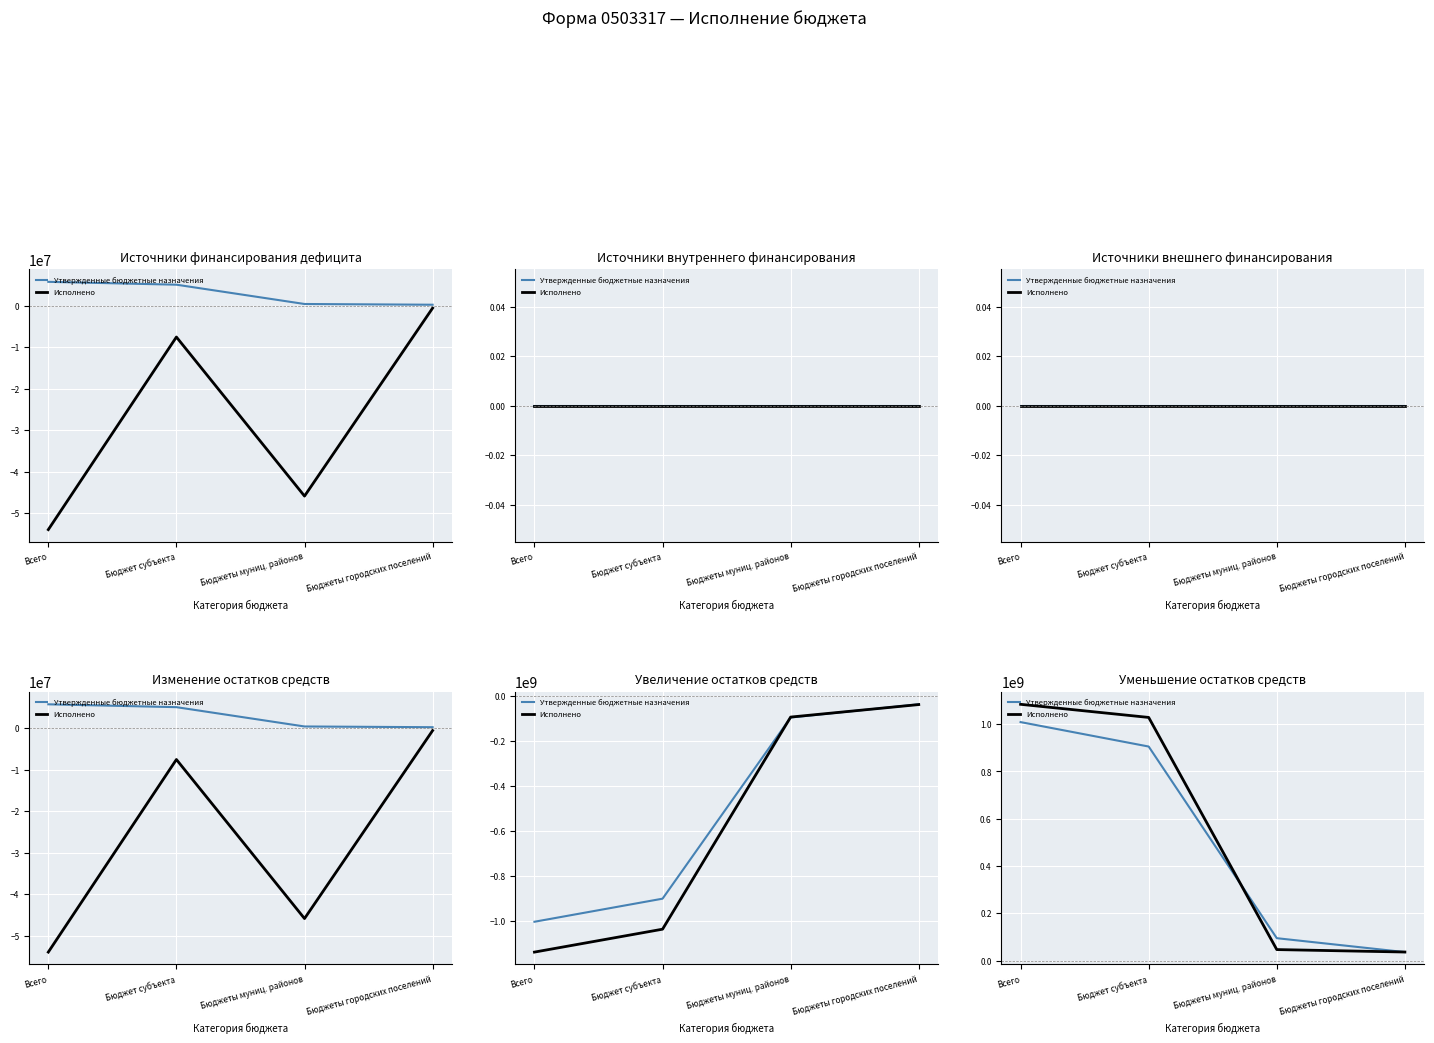

True or false: Утвержденные бюджетные назначения has a value of 905395498.0 at Бюджет субъекта.

True